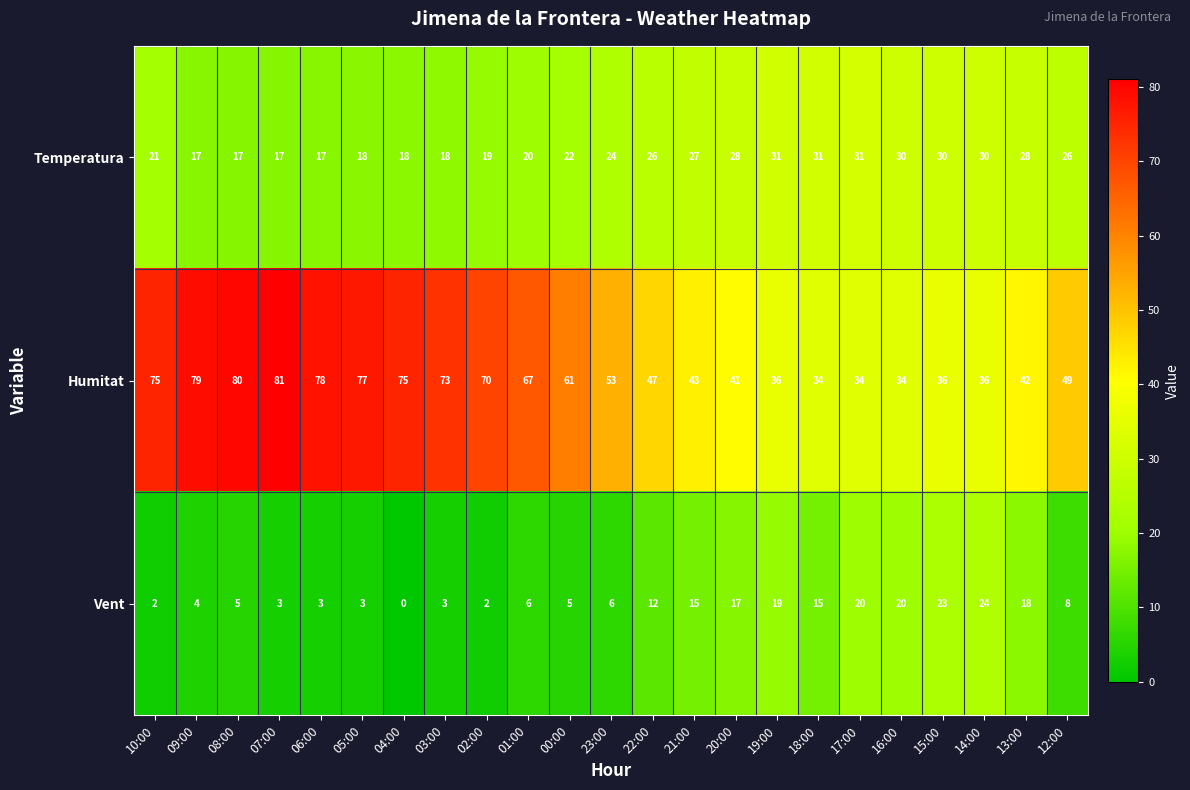

List the series in order of their peak value, highest first.

Humitat, Temperatura, Vent